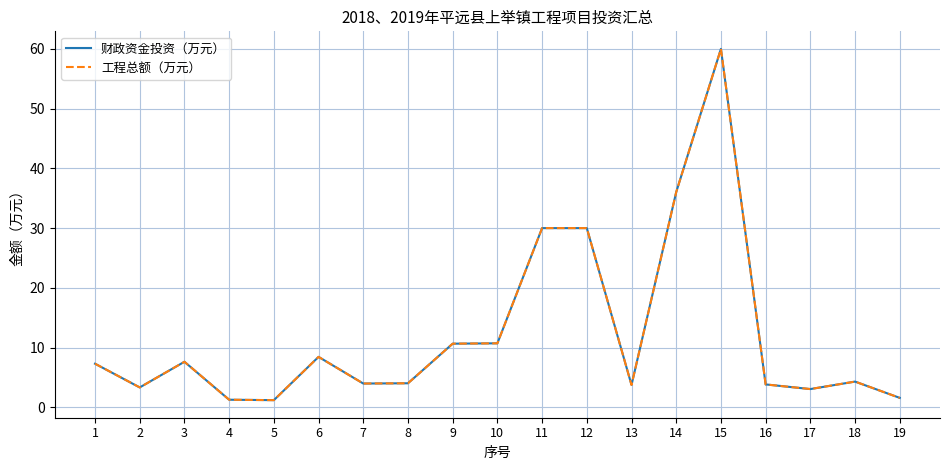

What is the maximum value for 财政资金投资（万元）?

60.0